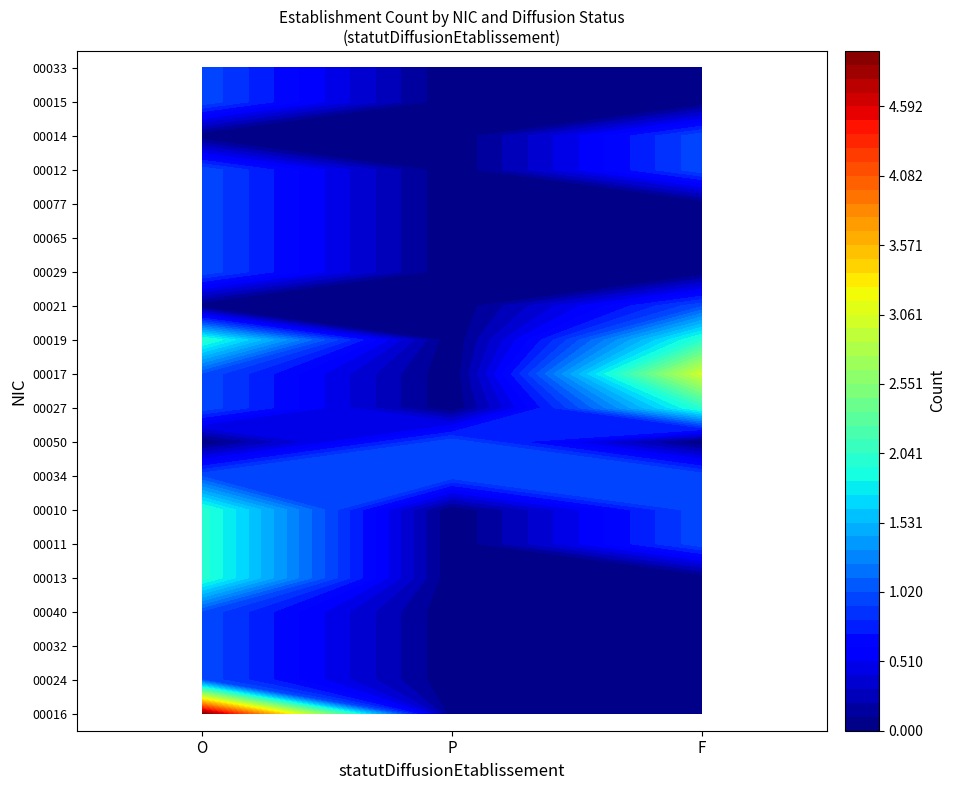

List the series in order of their peak value, lowest first.

00024, 00032, 00040, 00034, 00050, 00021, 00029, 00065, 00077, 00012, 00014, 00015, 00033, 00013, 00011, 00010, 00027, 00019, 00017, 00016